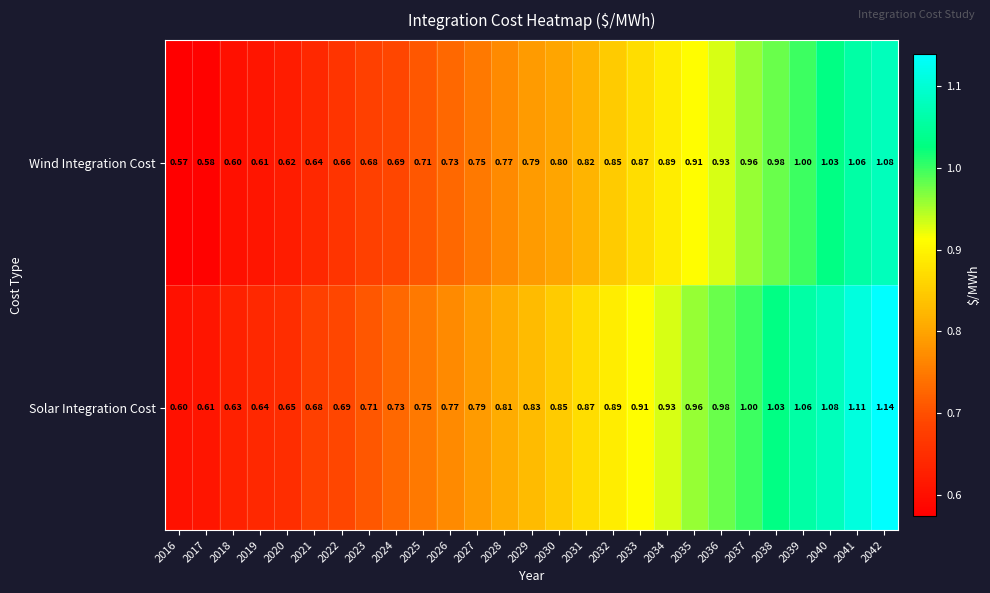

Rank the series by their average value, from highest to lowest.

Solar Integration Cost, Wind Integration Cost